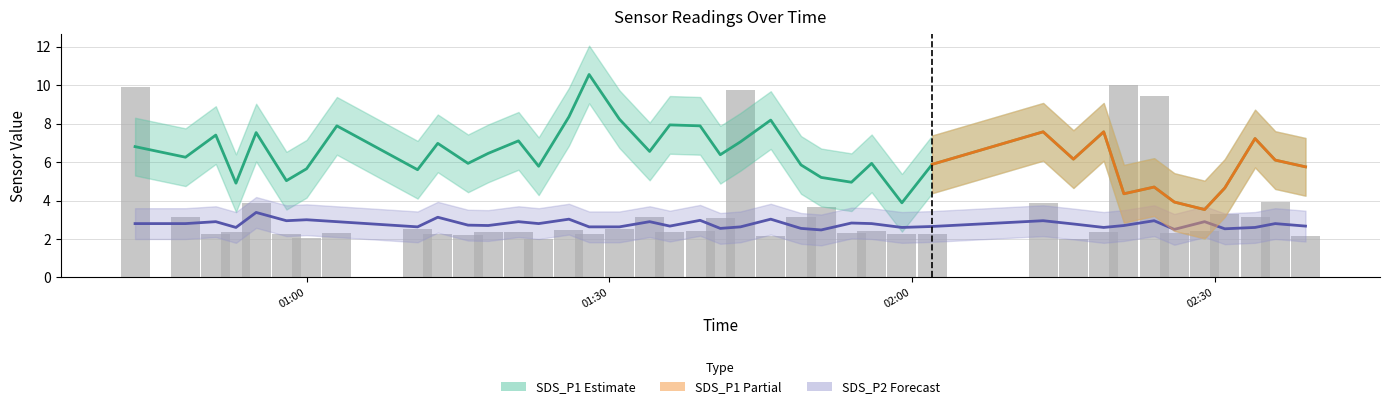

True or false: SDS_P1 has a value of 8.3 at 39.

False